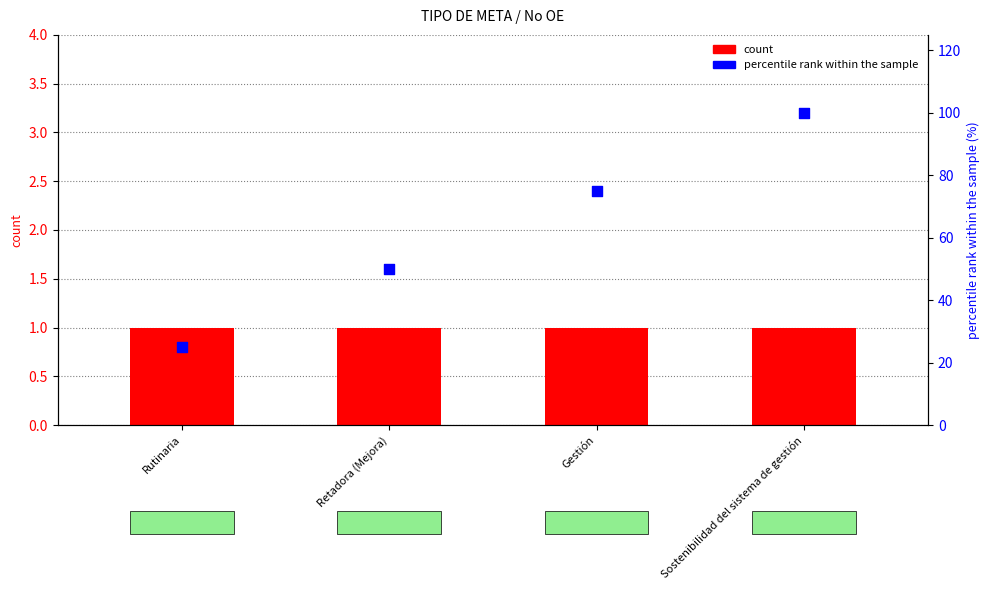

Is the value of percentile rank within the sample at Sostenibilidad del sistema de gestión greater than the value of count at Rutinaria?

Yes